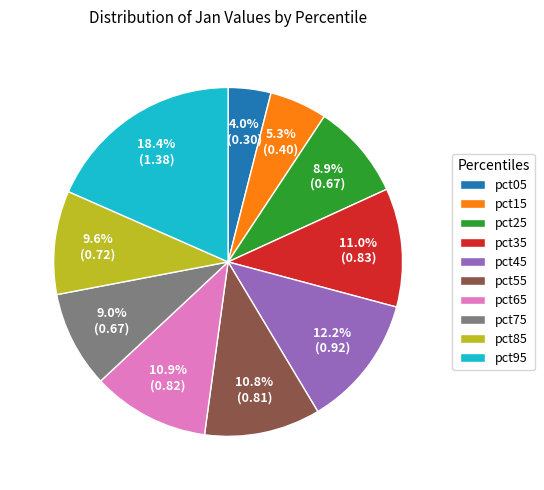

Between pct55 and pct05, which is larger?

pct55